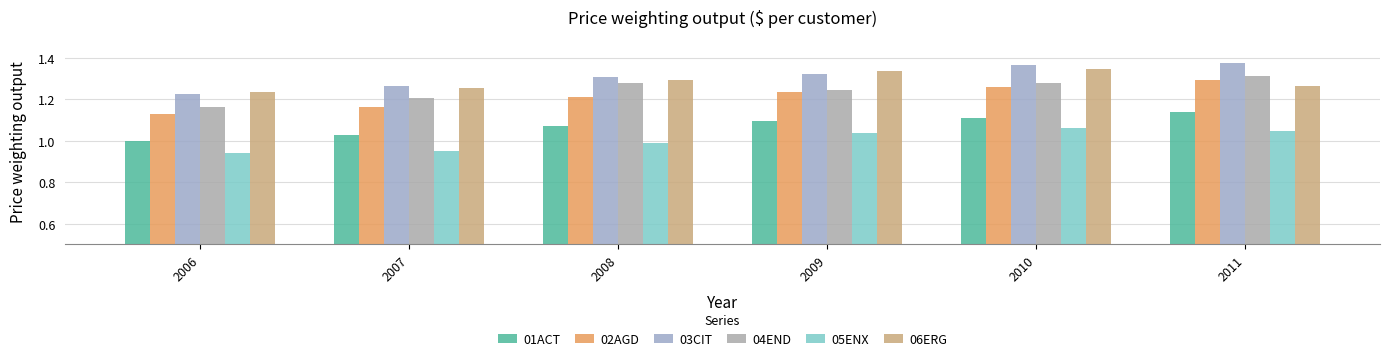

List the series in order of their peak value, lowest first.

05ENX, 01ACT, 02AGD, 04END, 06ERG, 03CIT